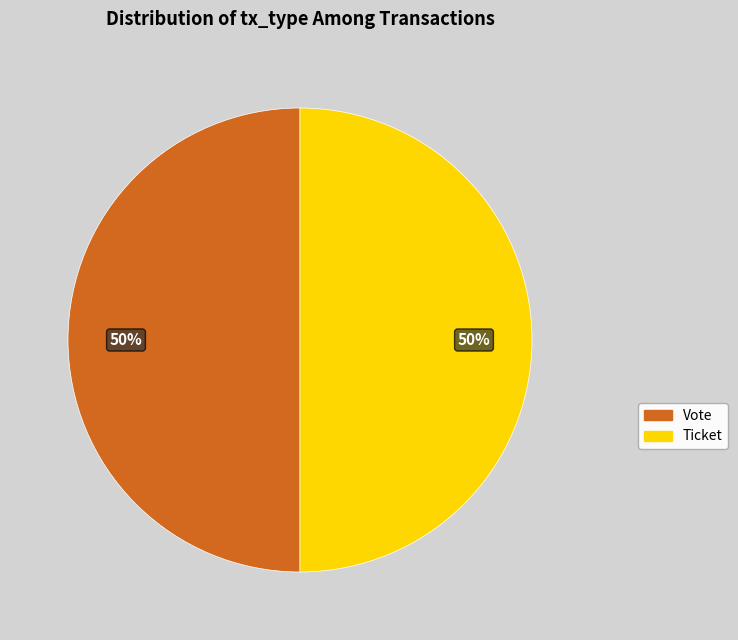

True or false: Vote accounts for 63% of the total.

False